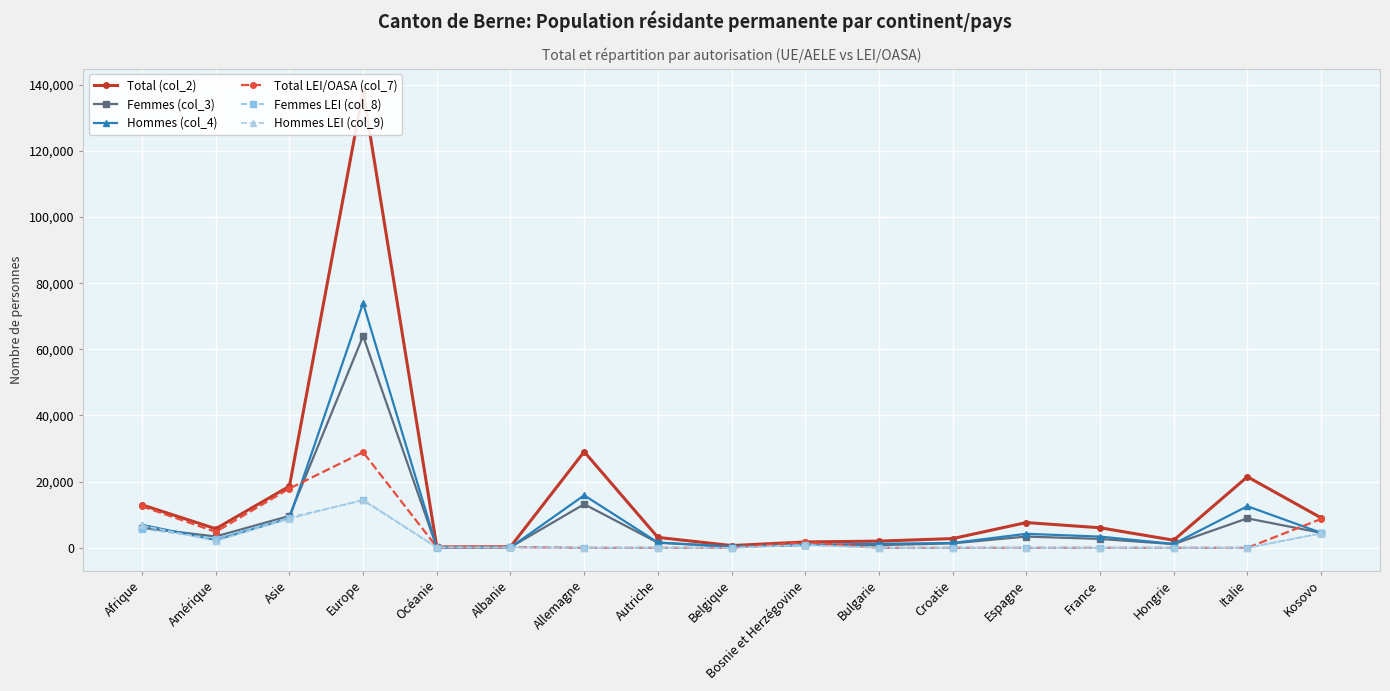

How many times do Total LEI/OASA (col_7) and Hommes (col_4) cross each other?

6